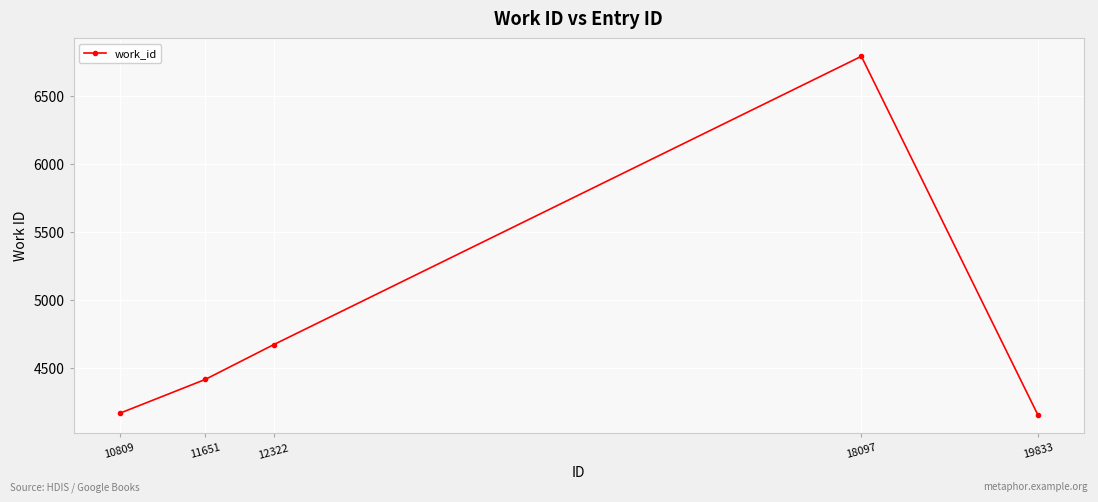

How many points are higher than both their immediate neighbors (excluding endpoints)?

1